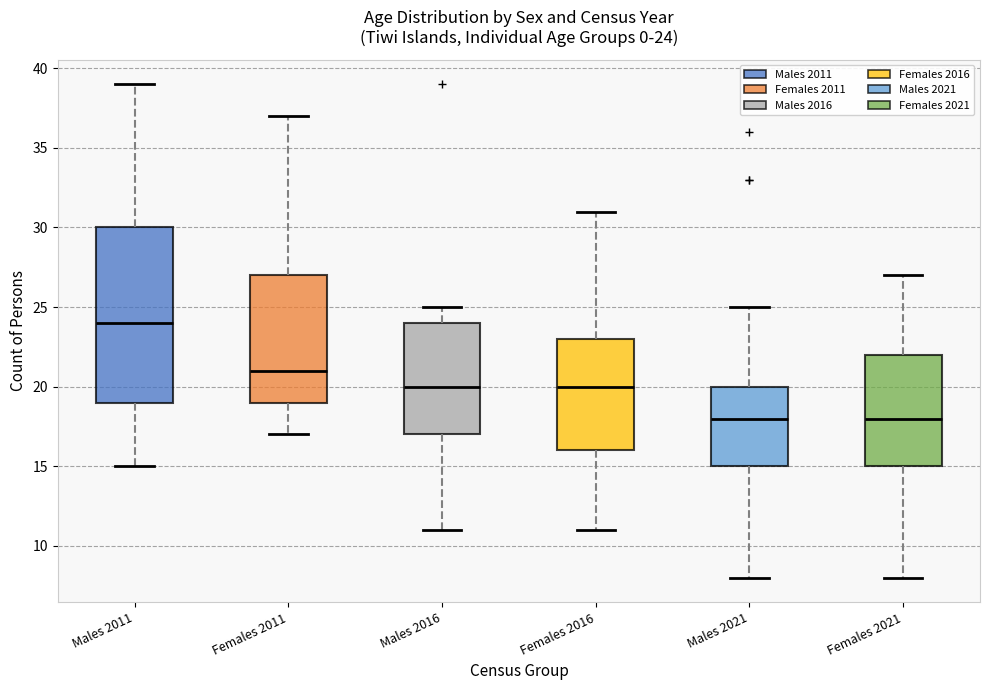

Which box is the tallest, from its lower edge to its upper edge?

Males 2011